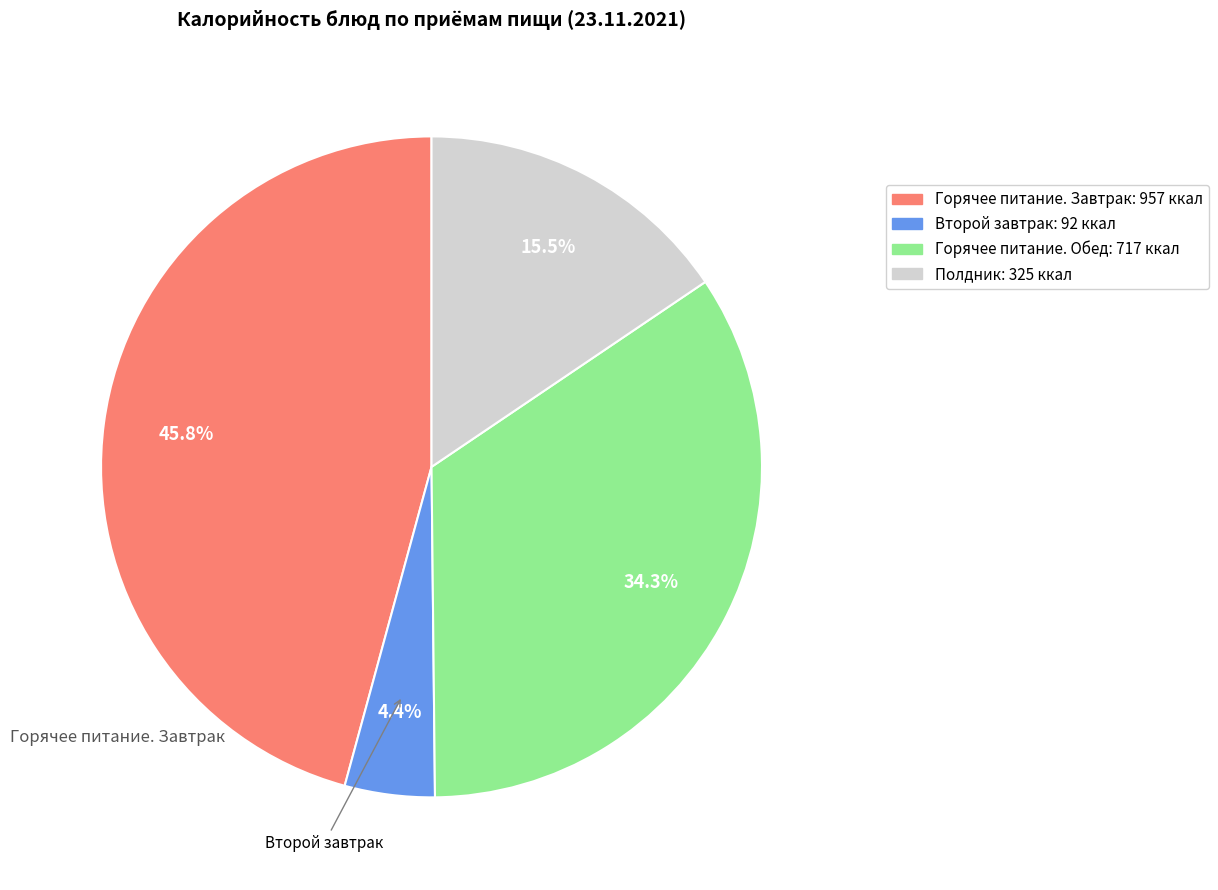

Does any single category account for the majority?

No